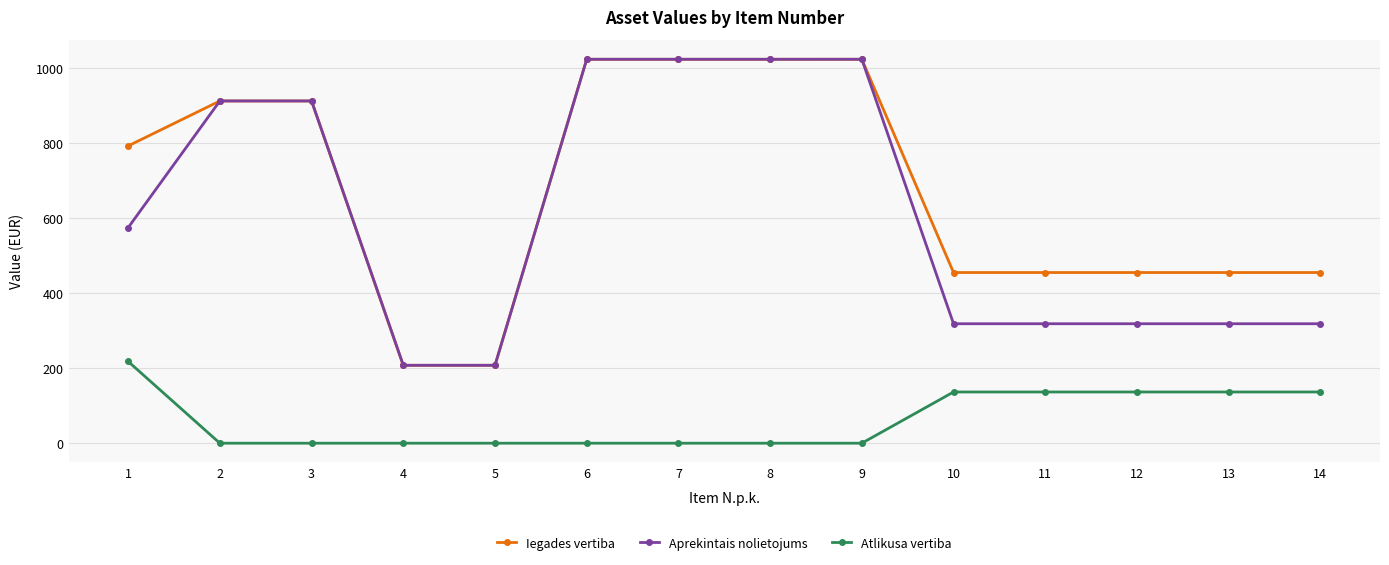

What is the total value across all series at 6?

2047.3